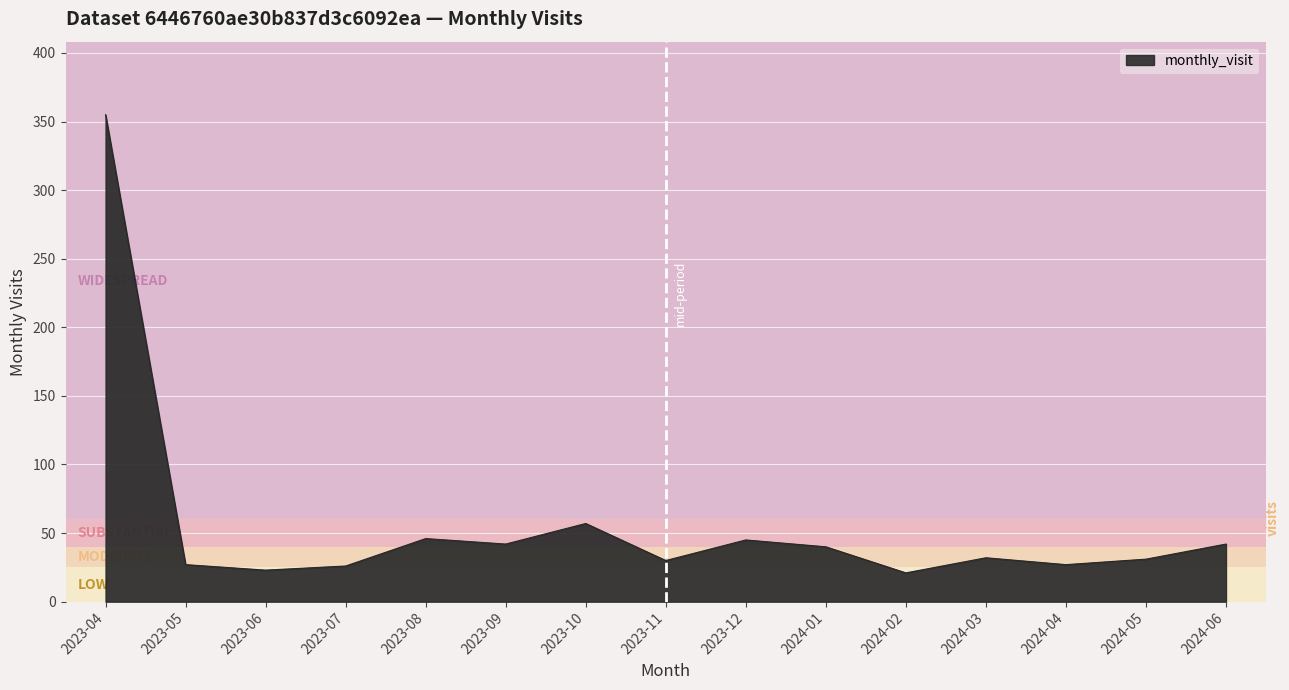

Where is the data nearest to the value 188?

2023-10